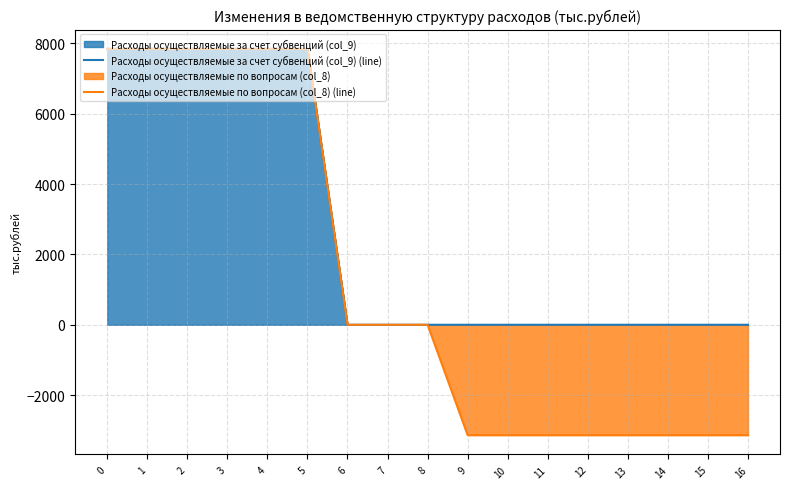

How many lines are shown in the chart?

2